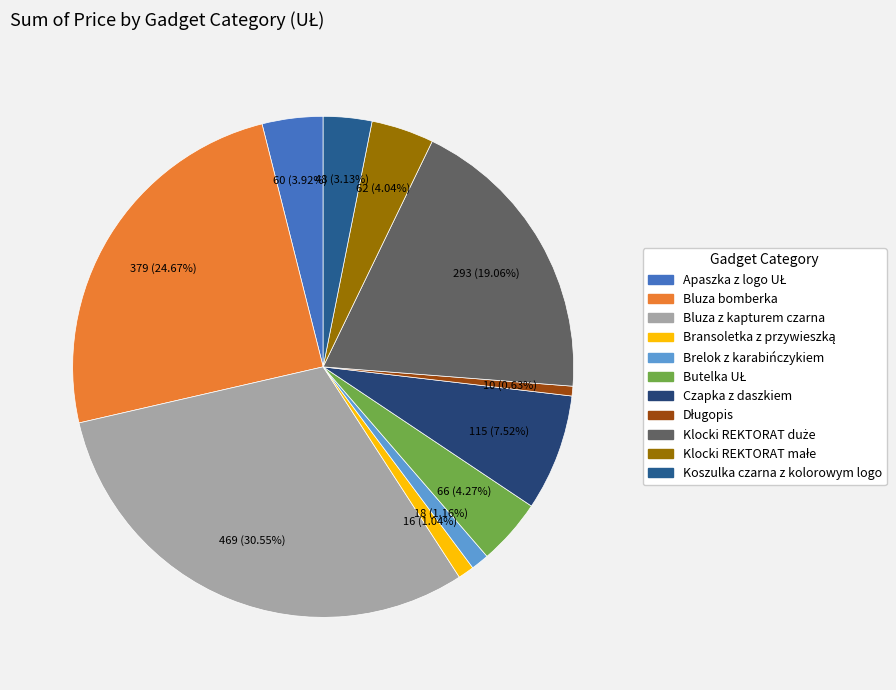

Which slice is the largest?

Bluza z kapturem czarna